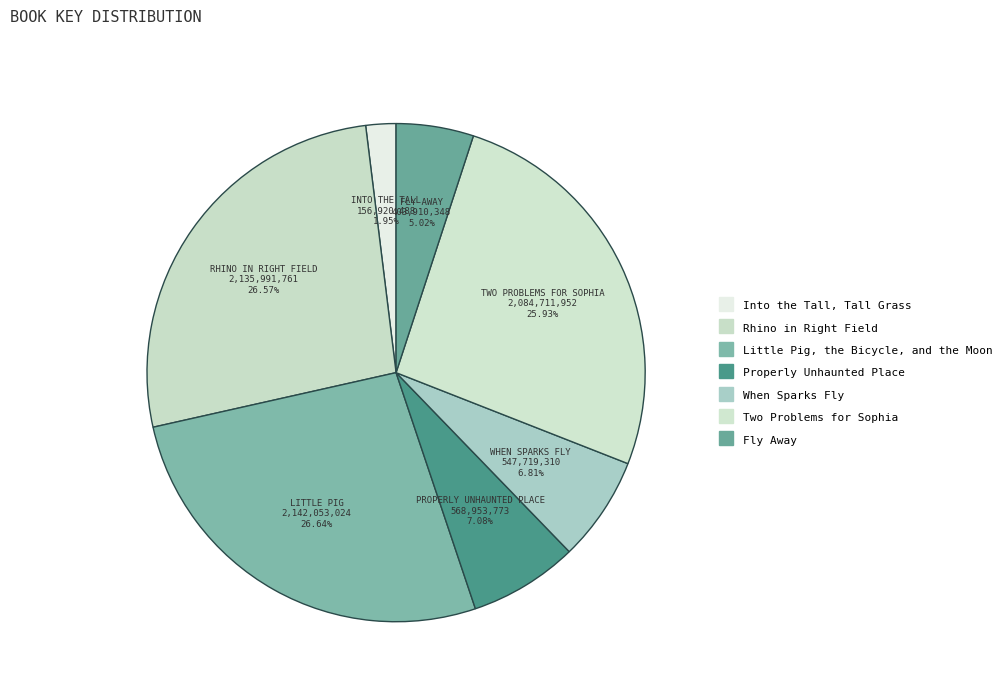

What is the change in value from When Sparks Fly to Fly Away?

-143808962